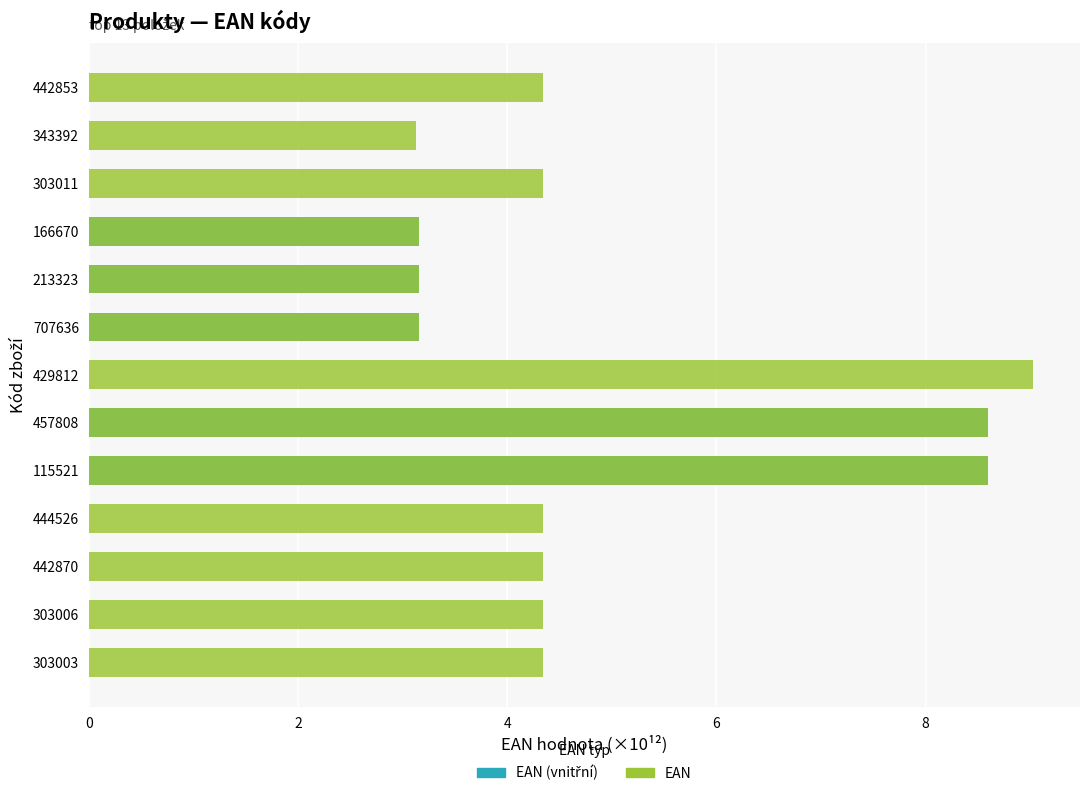

List the series in order of their overall mean, highest first.

EAN, EAN (vnitřní)